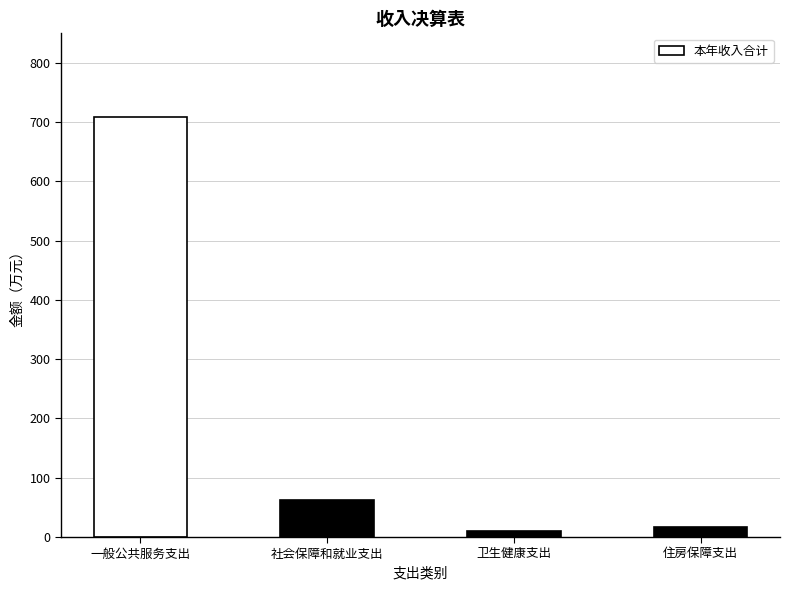

Is it true that the value at 社会保障和就业支出 is 34.1?

False